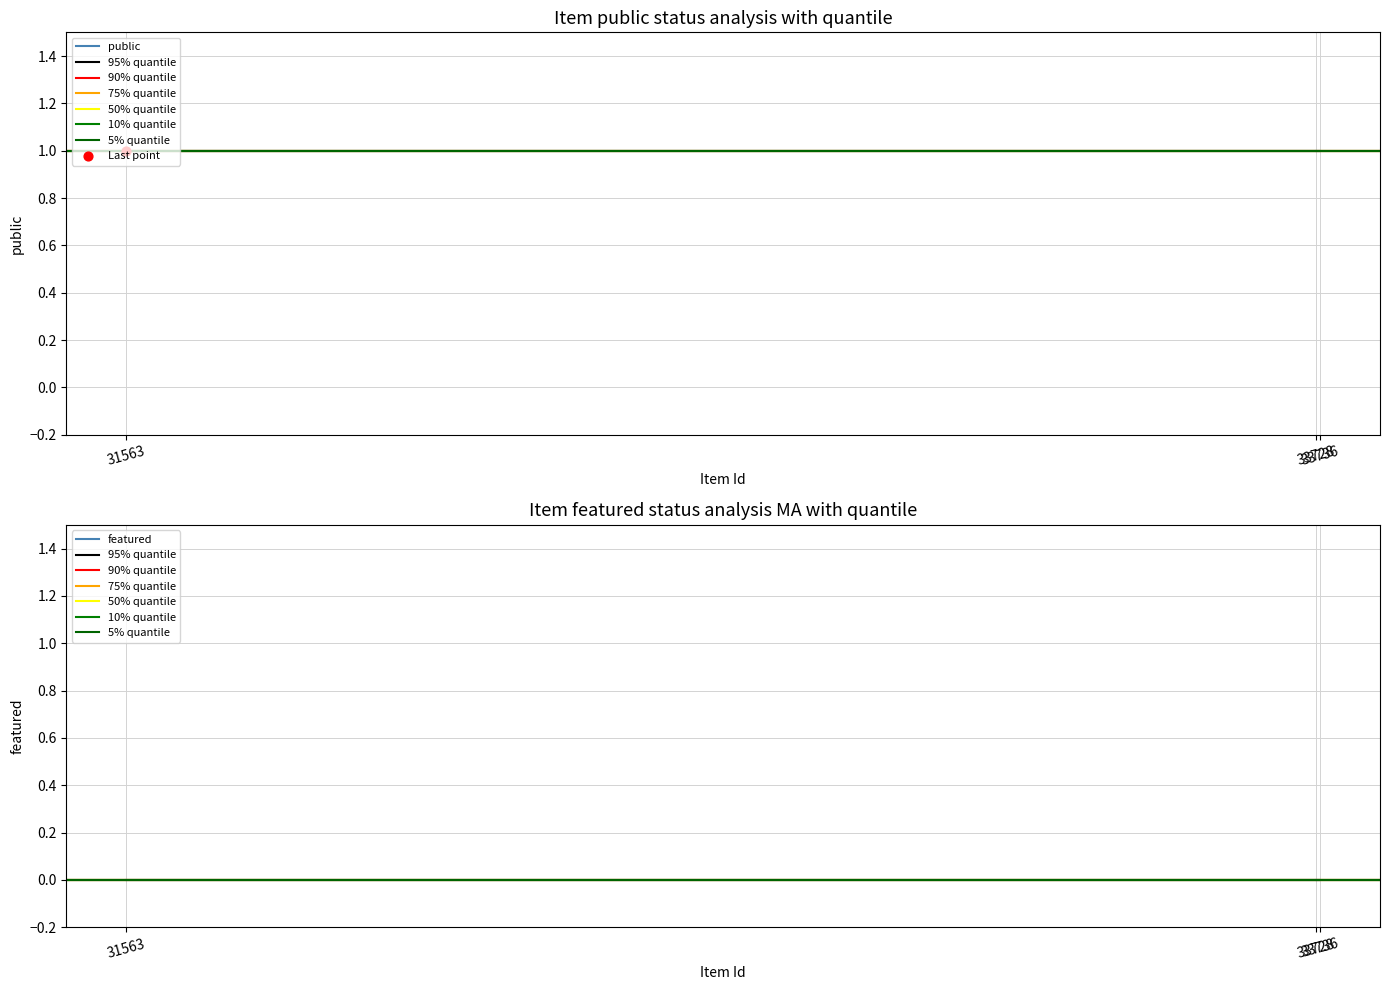

Is the value of featured at 31563 greater than the value of public at 31563?

No